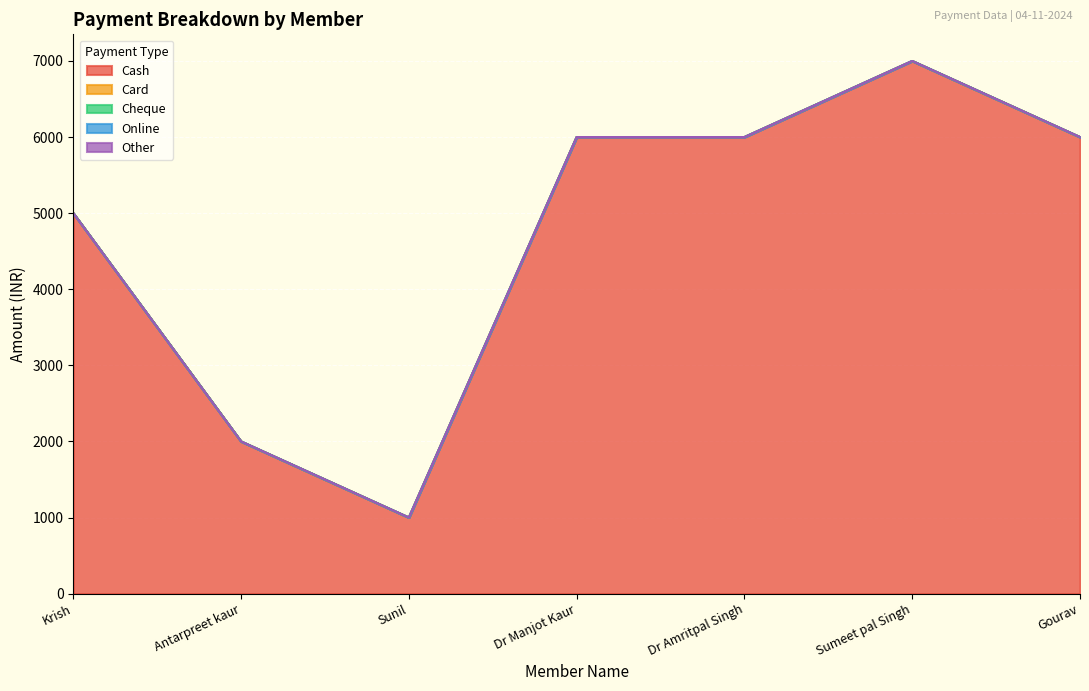

Which series has the largest total across all categories?

Cash